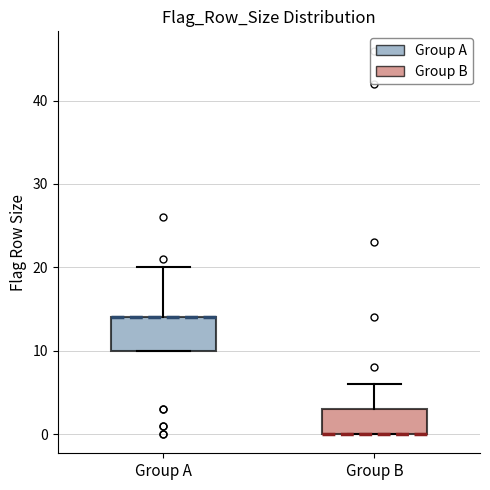

Comparing the boxes themselves (not the whiskers), which one is the tallest?

Group A